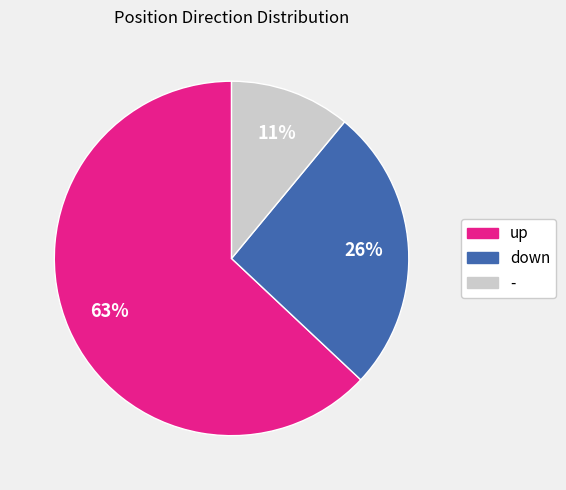

What is the smallest slice in the pie chart?

-